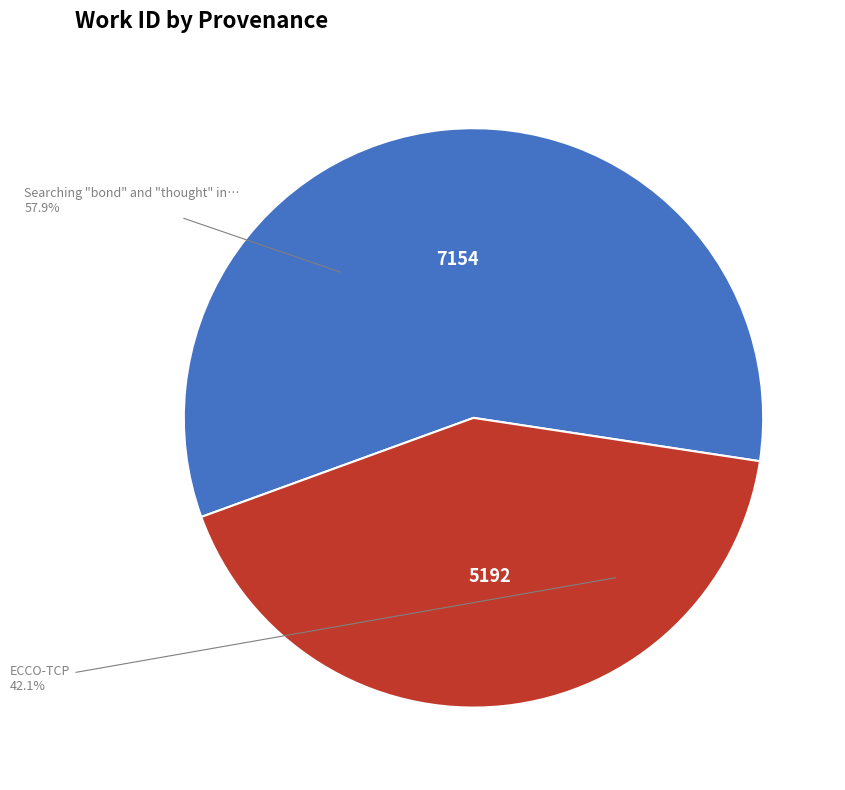

Is there any slice that represents more than half of the pie?

Yes